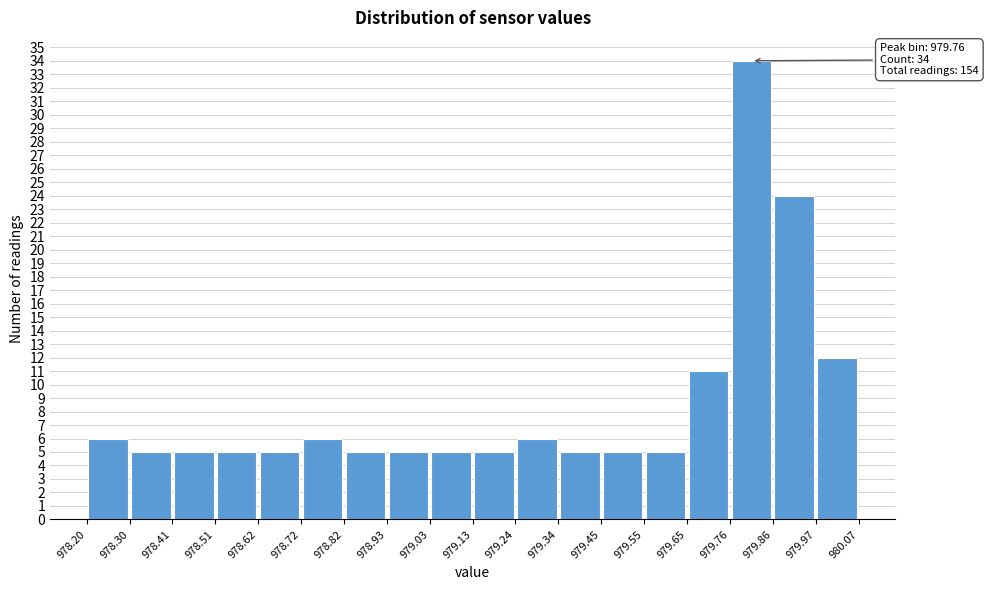

Which range on the x-axis has the tallest bar?

979.76 to 979.86